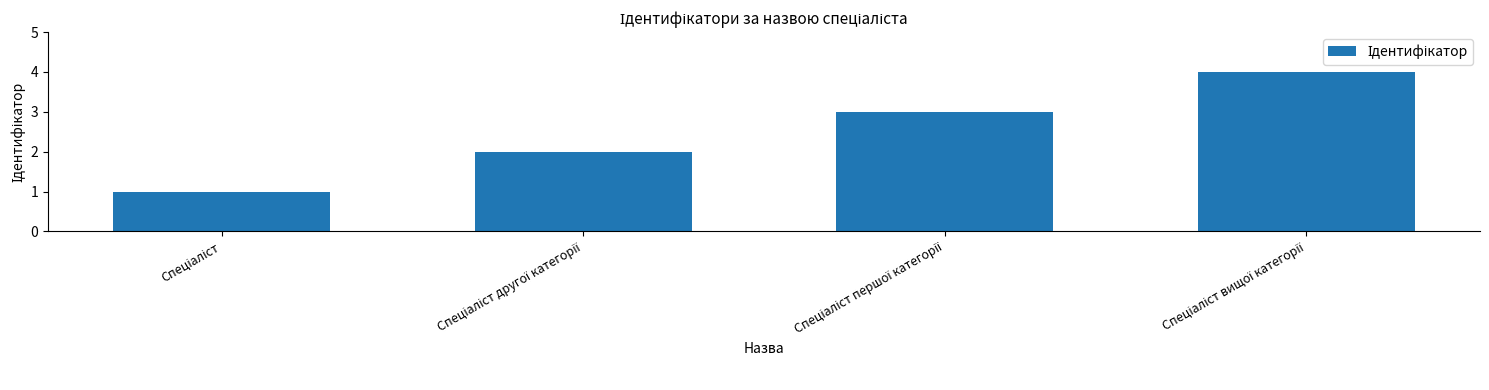

How many bars are there in total?

4